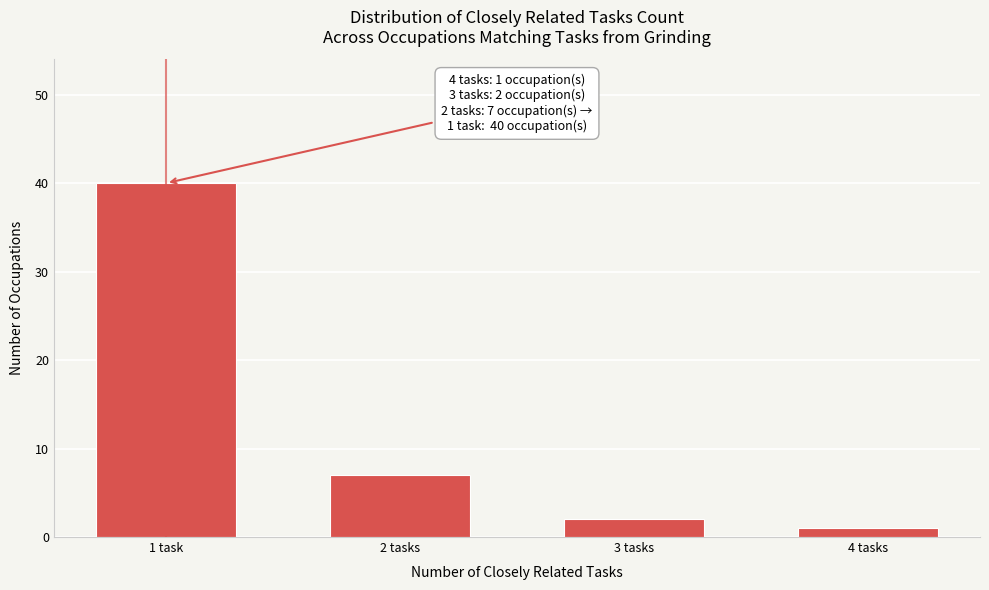

Reading left to right, extract all data points from this chart.

1 task=40	2 tasks=7	3 tasks=2	4 tasks=1